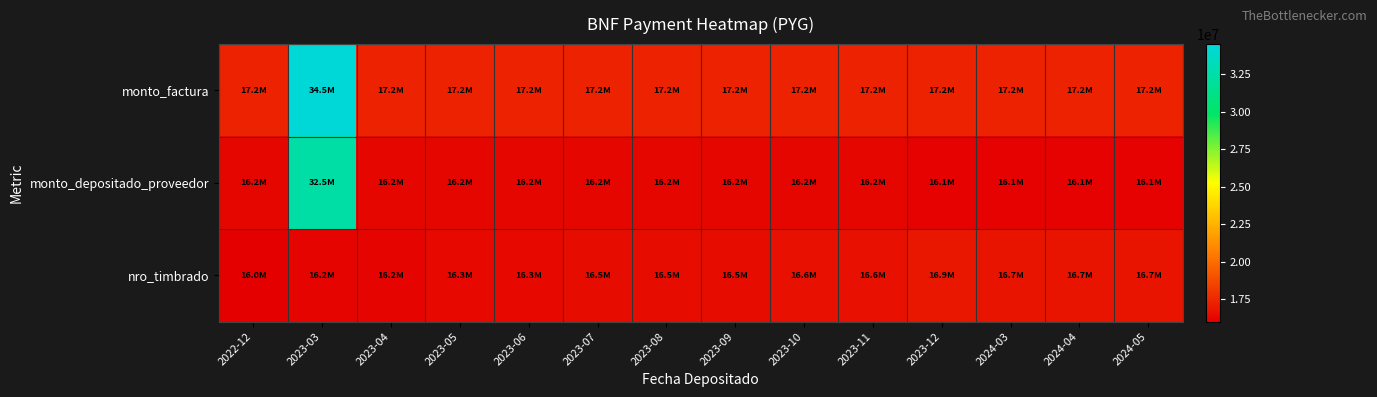

What is the total value across all series at 2023-12?

50184865